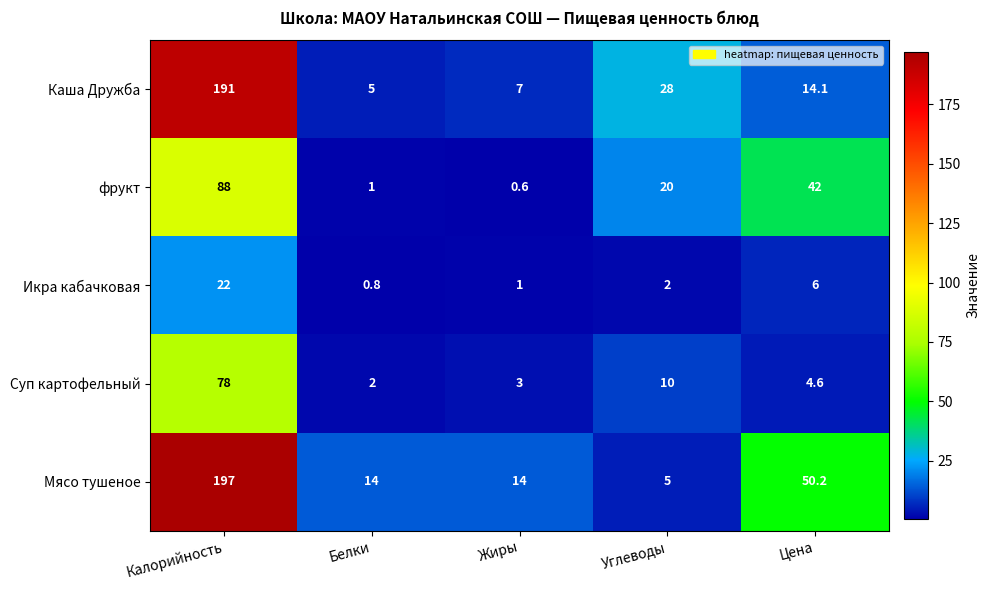

Reading left to right, transcribe all the data shown in this chart.

Каша Дружба: Калорийность=191.0	Белки=5.0	Жиры=7.0	Углеводы=28.0	Цена=14.1
фрукт: Калорийность=88.0	Белки=1.0	Жиры=0.6	Углеводы=20.0	Цена=42.0
Икра кабачковая: Калорийность=22.0	Белки=0.8	Жиры=1.0	Углеводы=2.0	Цена=6.0
Суп картофельный: Калорийность=78.0	Белки=2.0	Жиры=3.0	Углеводы=10.0	Цена=4.6
Мясо тушеное: Калорийность=197.0	Белки=14.0	Жиры=14.0	Углеводы=5.0	Цена=50.2